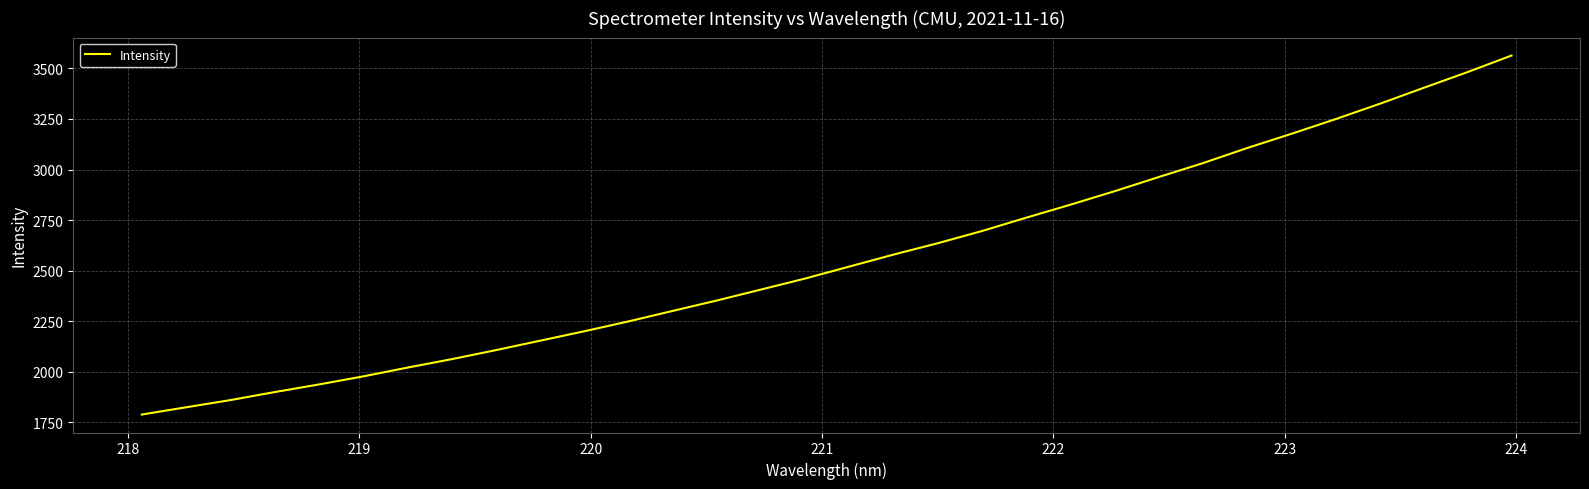

What is the greatest value displayed?

3563.7